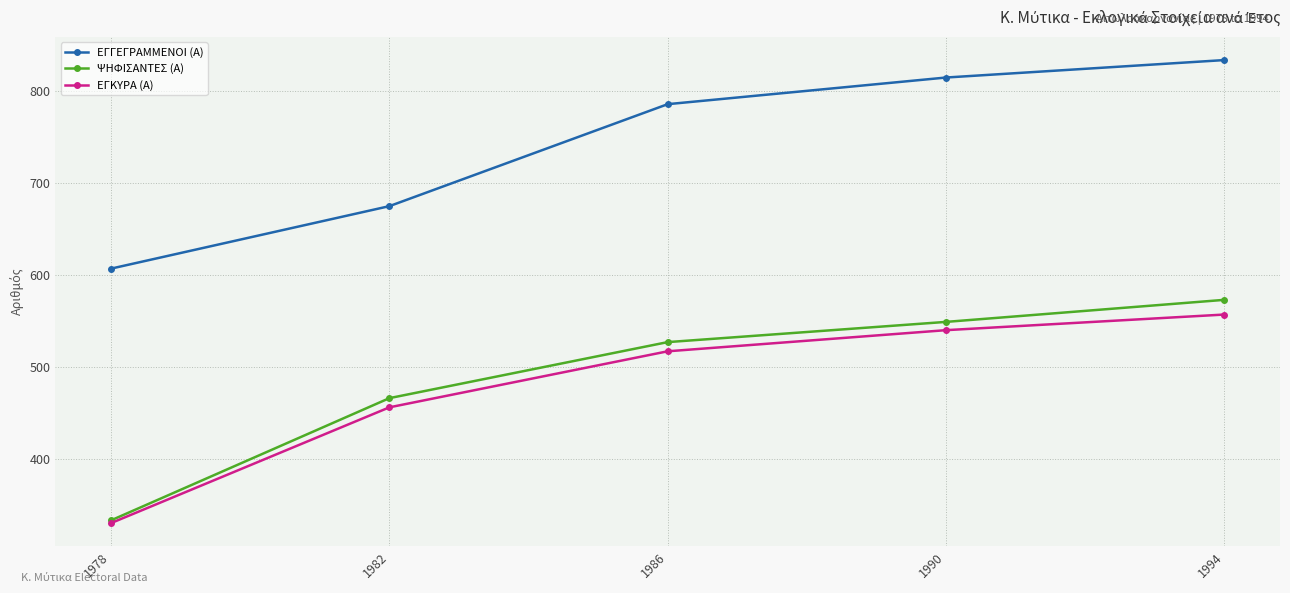

Is it true that ΨΗΦΙΣΑΝΤΕΣ (Α) equals 549 at 1990?

True